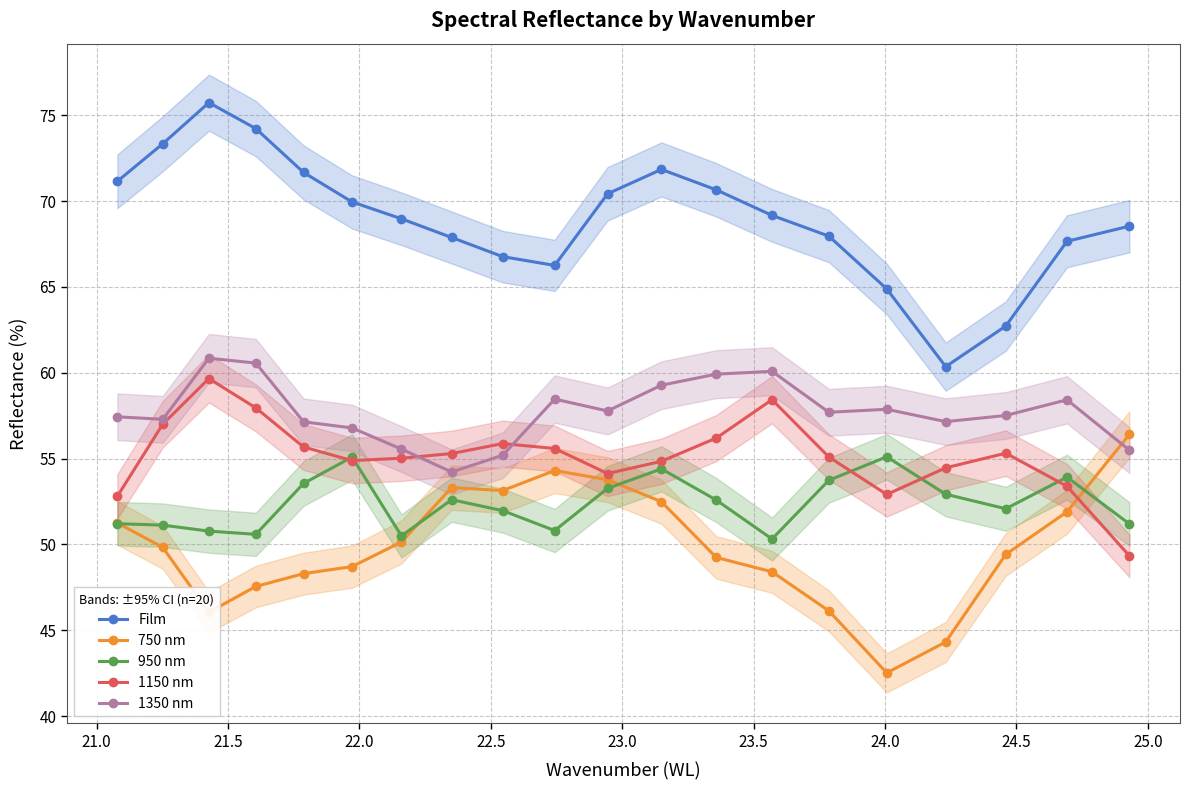

List the series in order of their peak value, lowest first.

950 nm, 750 nm, 1150 nm, 1350 nm, Film